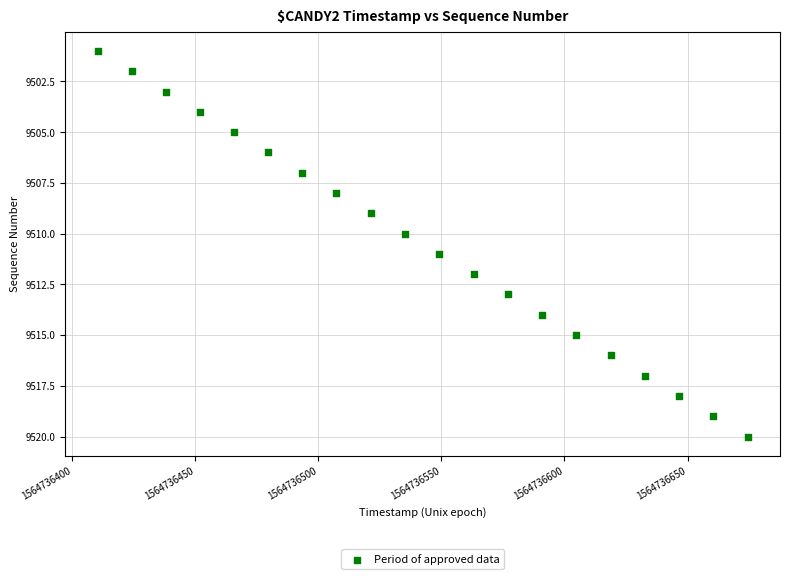

What is the range of Y values (max minus min)?

19